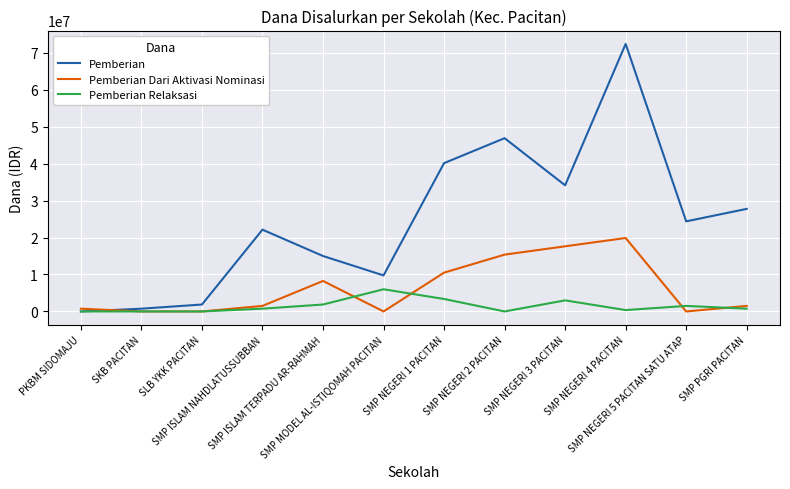

In Pemberian, how many points are lower than both neighbors (excluding endpoints)?

3